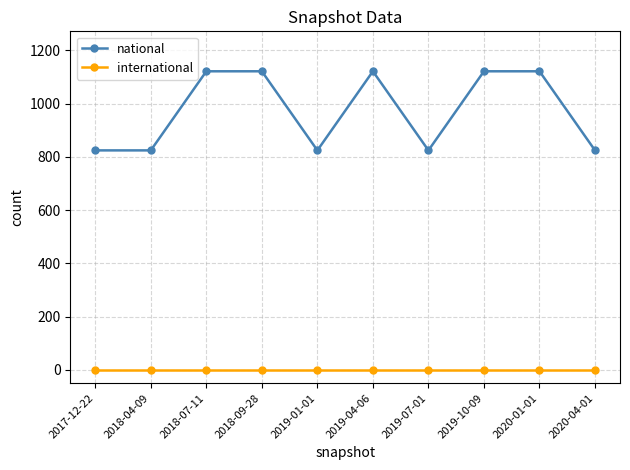

At how many categories does at least one series exceed 723?

10